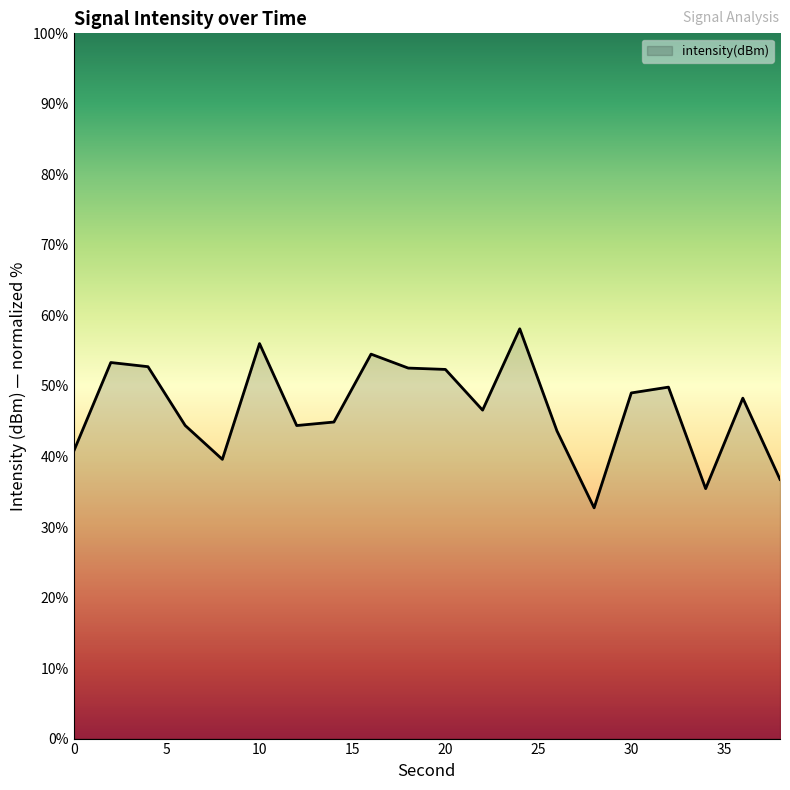

What is the greatest value displayed?

58.1